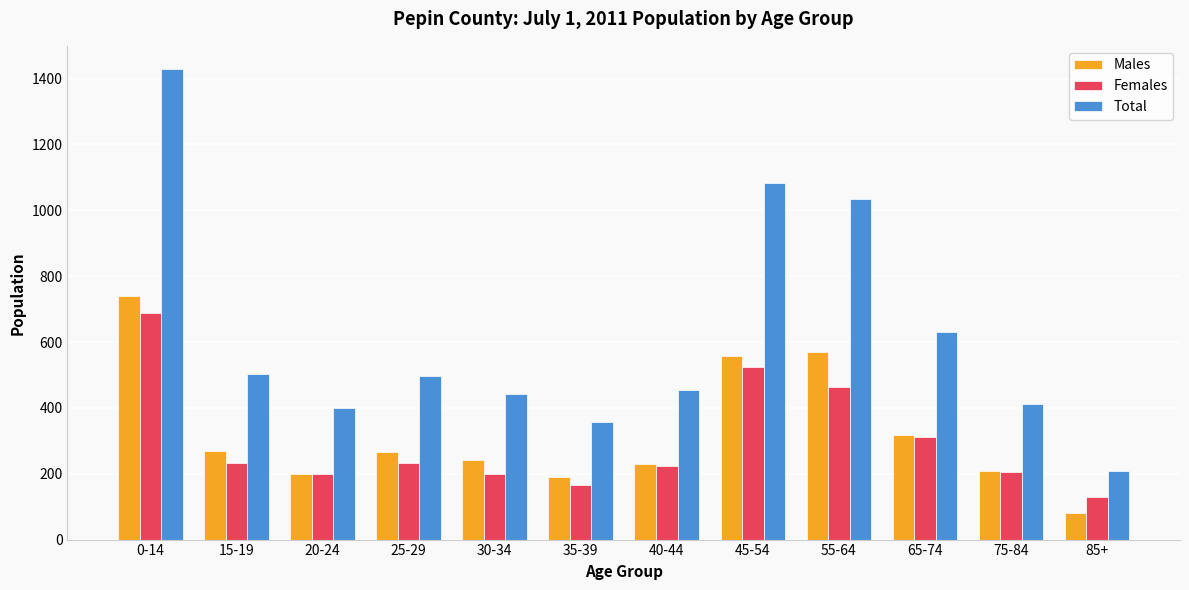

The value of Total at 75-84 is 678. True or false?

False